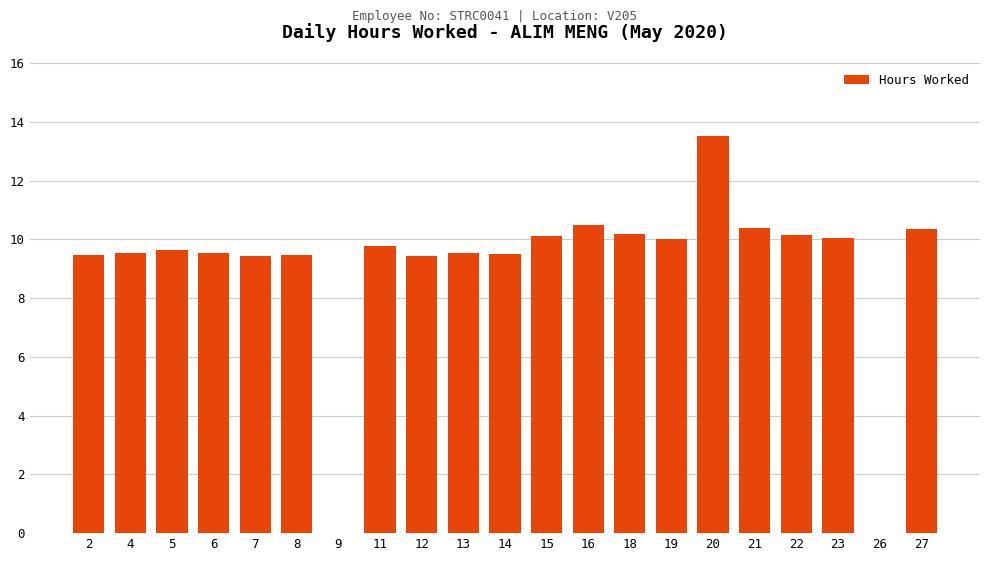

Is it true that the value at 5 is 9.6?

True